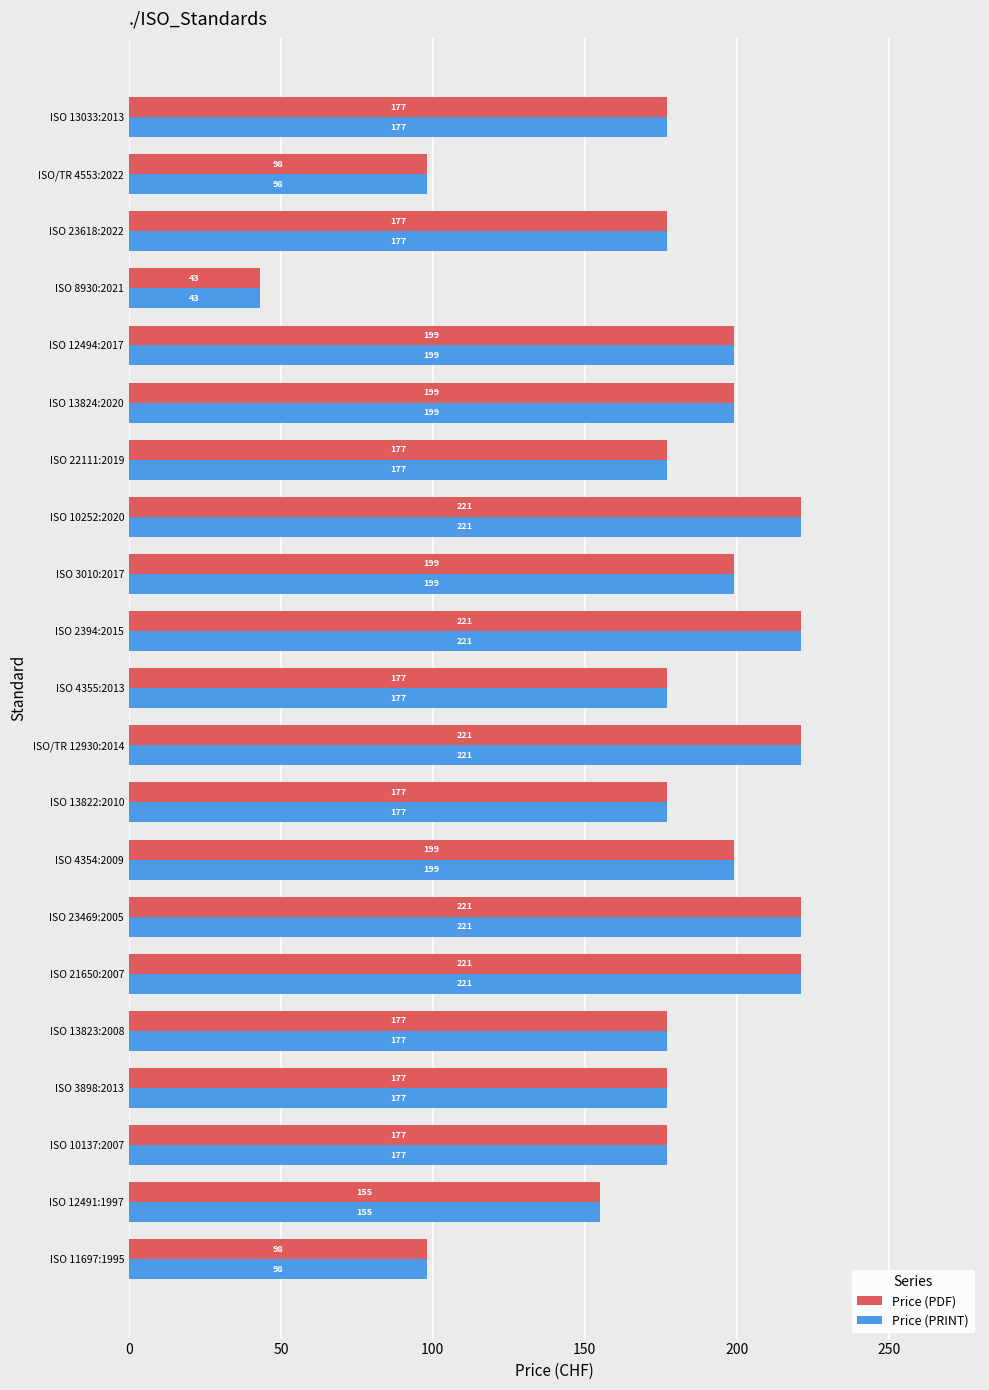

True or false: Price (PRINT) has a value of 177 at ISO 10137:2007.

True